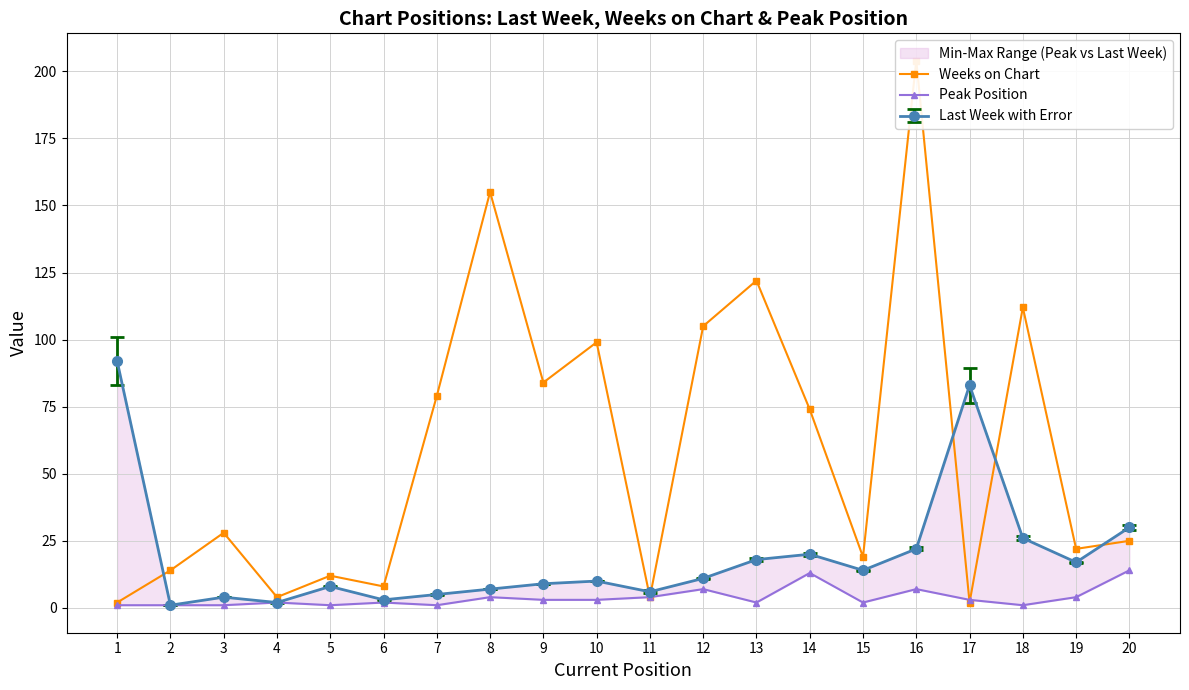

Reading right to left, transcribe all the data shown in this chart.

Weeks on Chart: 20=25	19=22	18=112	17=2	16=204	15=19	14=74	13=122	12=105	11=4	10=99	9=84	8=155	7=79	6=8	5=12	4=4	3=28	2=14	1=2
Peak Position: 20=14	19=4	18=1	17=3	16=7	15=2	14=13	13=2	12=7	11=4	10=3	9=3	8=4	7=1	6=2	5=1	4=2	3=1	2=1	1=1